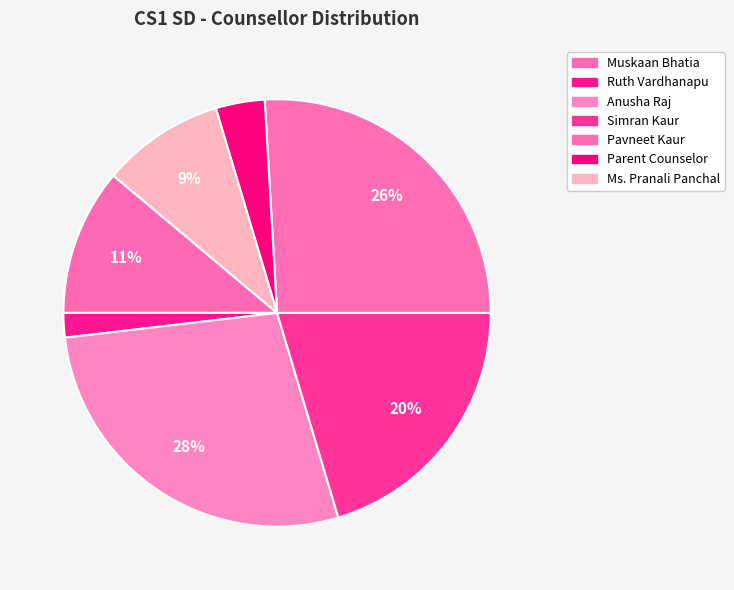

Which slice is the largest?

Anusha Raj